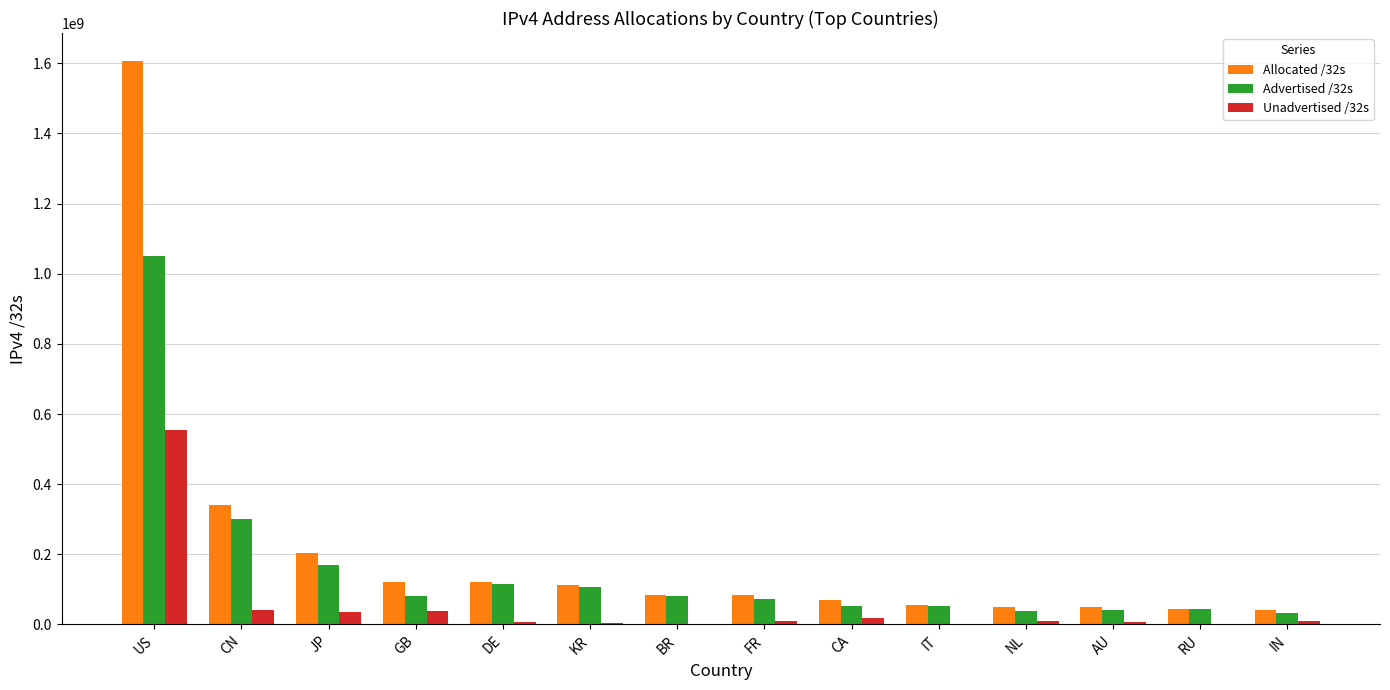

Is the value of Allocated /32s at CN greater than the value of Advertised /32s at NL?

Yes